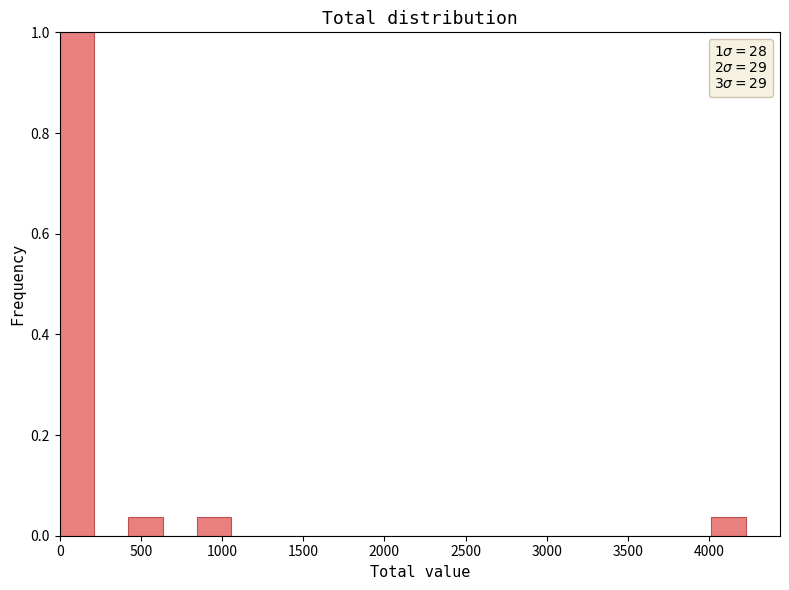

Which range on the x-axis has the tallest bar?

0 to 200